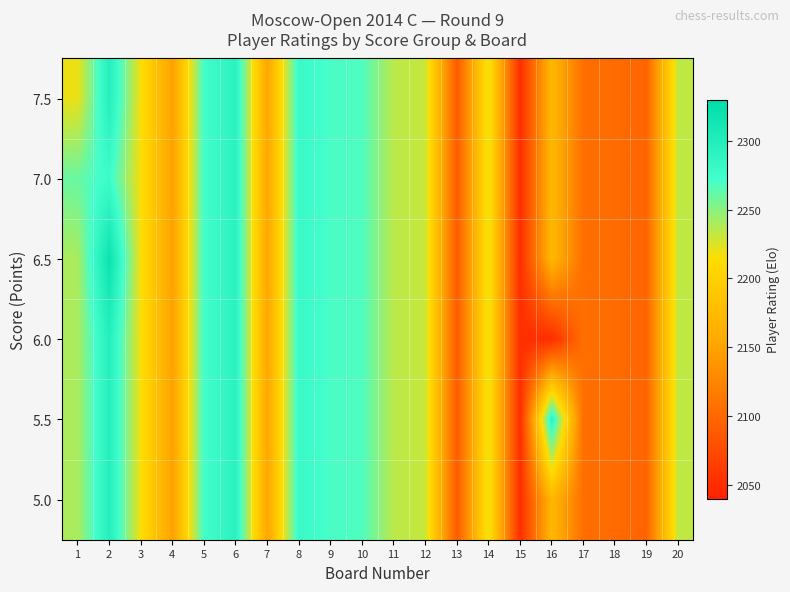

Reading left to right, list all the values displayed in this chart.

7.5: 1=2220.0	2=2298.0	3=2216.0	4=2148.0	5=2273.0	6=2293.0	7=2153.0	8=2281.0	9=2270.0	10=2268.0	11=2235.0	12=2231.0	13=2089.0	14=2222.0	15=2051.0	16=2171.5	17=2106.0	18=2103.0	19=2097.0	20=2233.0
7.0: 1=2260.0	2=2277.0	3=2216.0	4=2148.0	5=2273.0	6=2293.0	7=2153.0	8=2281.0	9=2270.0	10=2268.0	11=2235.0	12=2231.0	13=2089.0	14=2222.0	15=2051.0	16=2171.5	17=2106.0	18=2103.0	19=2097.0	20=2233.0
6.5: 1=2240.0	2=2319.0	3=2216.0	4=2148.0	5=2273.0	6=2293.0	7=2153.0	8=2281.0	9=2270.0	10=2268.0	11=2235.0	12=2231.0	13=2089.0	14=2222.0	15=2051.0	16=2171.5	17=2106.0	18=2103.0	19=2097.0	20=2233.0
6.0: 1=2240.0	2=2298.0	3=2216.0	4=2148.0	5=2273.0	6=2293.0	7=2153.0	8=2281.0	9=2270.0	10=2268.0	11=2235.0	12=2231.0	13=2089.0	14=2222.0	15=2051.0	16=2050.0	17=2106.0	18=2103.0	19=2097.0	20=2233.0
5.5: 1=2240.0	2=2298.0	3=2216.0	4=2148.0	5=2273.0	6=2293.0	7=2153.0	8=2281.0	9=2270.0	10=2268.0	11=2235.0	12=2231.0	13=2089.0	14=2222.0	15=2051.0	16=2293.0	17=2106.0	18=2103.0	19=2097.0	20=2233.0
5.0: 1=2240.0	2=2298.0	3=2216.0	4=2148.0	5=2273.0	6=2293.0	7=2153.0	8=2281.0	9=2270.0	10=2268.0	11=2235.0	12=2231.0	13=2089.0	14=2222.0	15=2051.0	16=2171.5	17=2106.0	18=2103.0	19=2097.0	20=2233.0